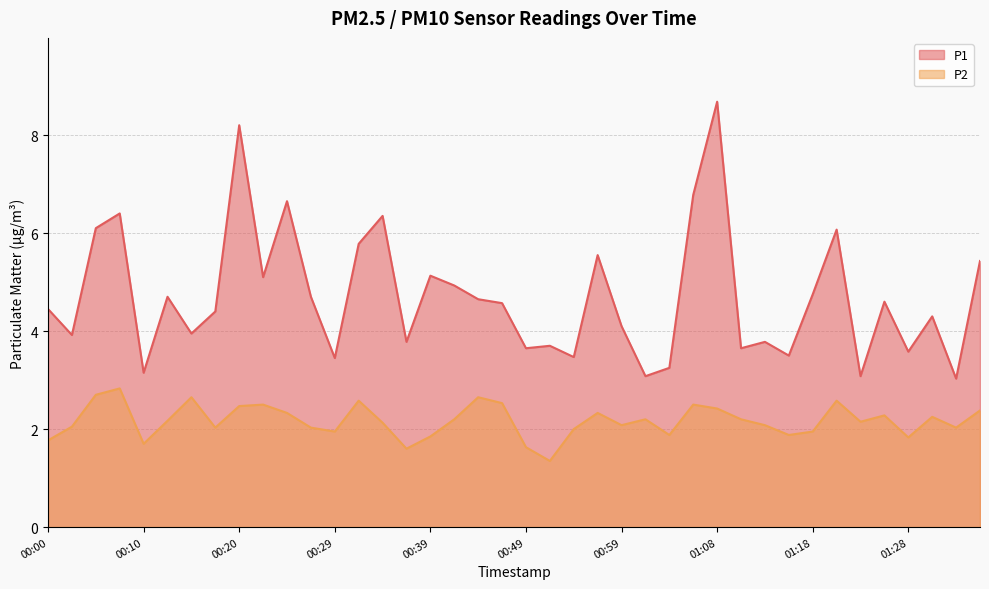

At which label does P2 first exceed 2?

00:03